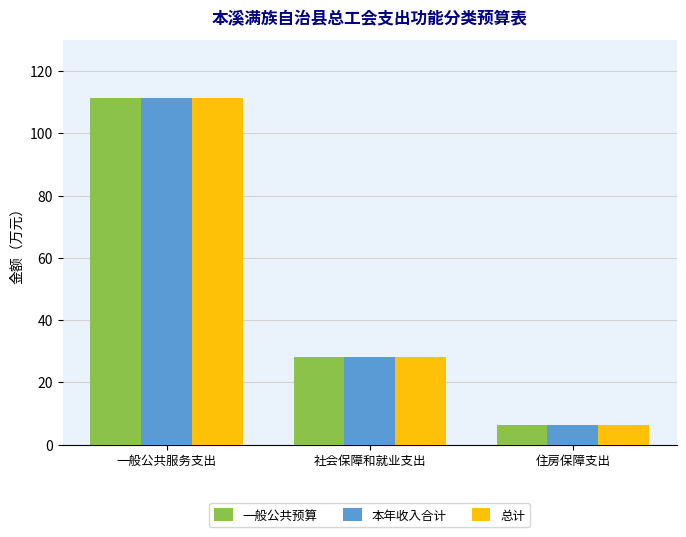

Rank the categories by 总计 value from lowest to highest.

住房保障支出, 社会保障和就业支出, 一般公共服务支出